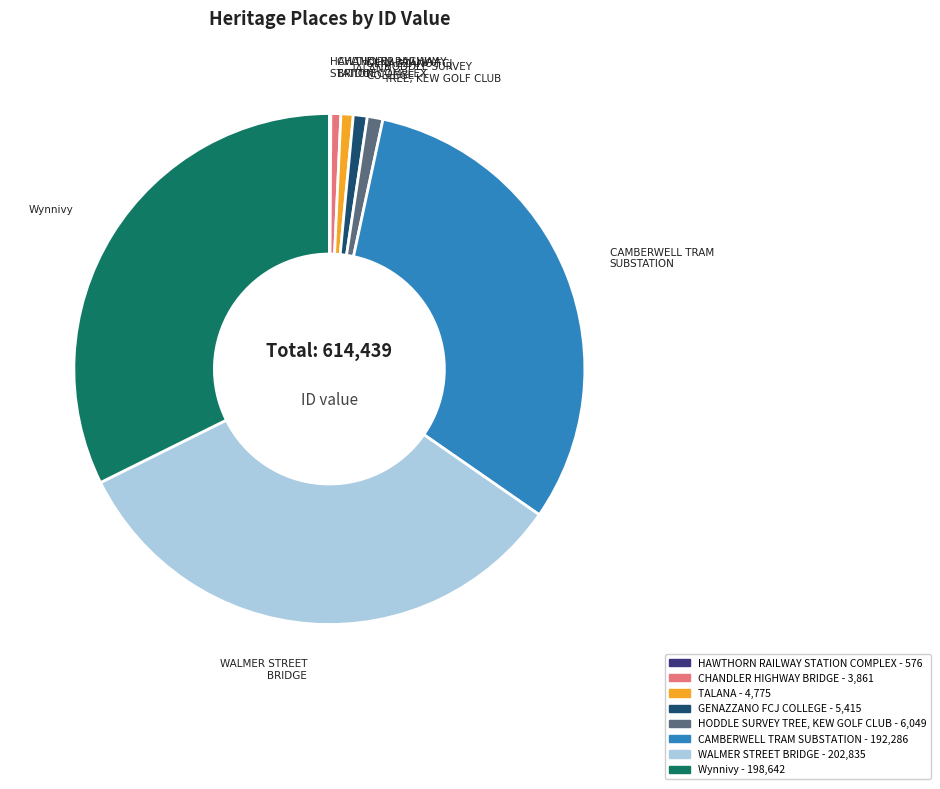

True or false: Wynnivy accounts for 32% of the total.

True